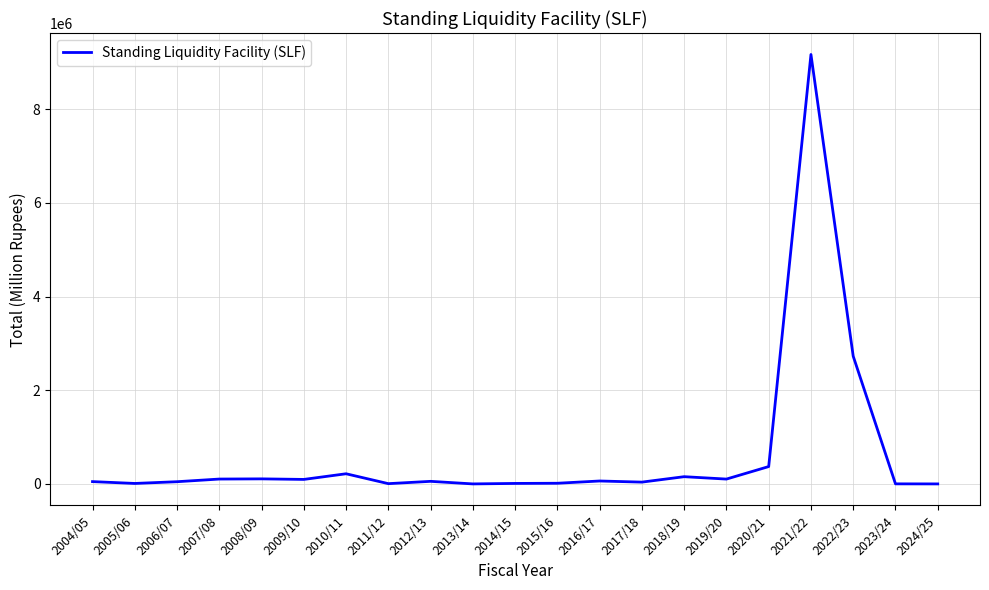

At which label is the value closest to 4585053?

2022/23